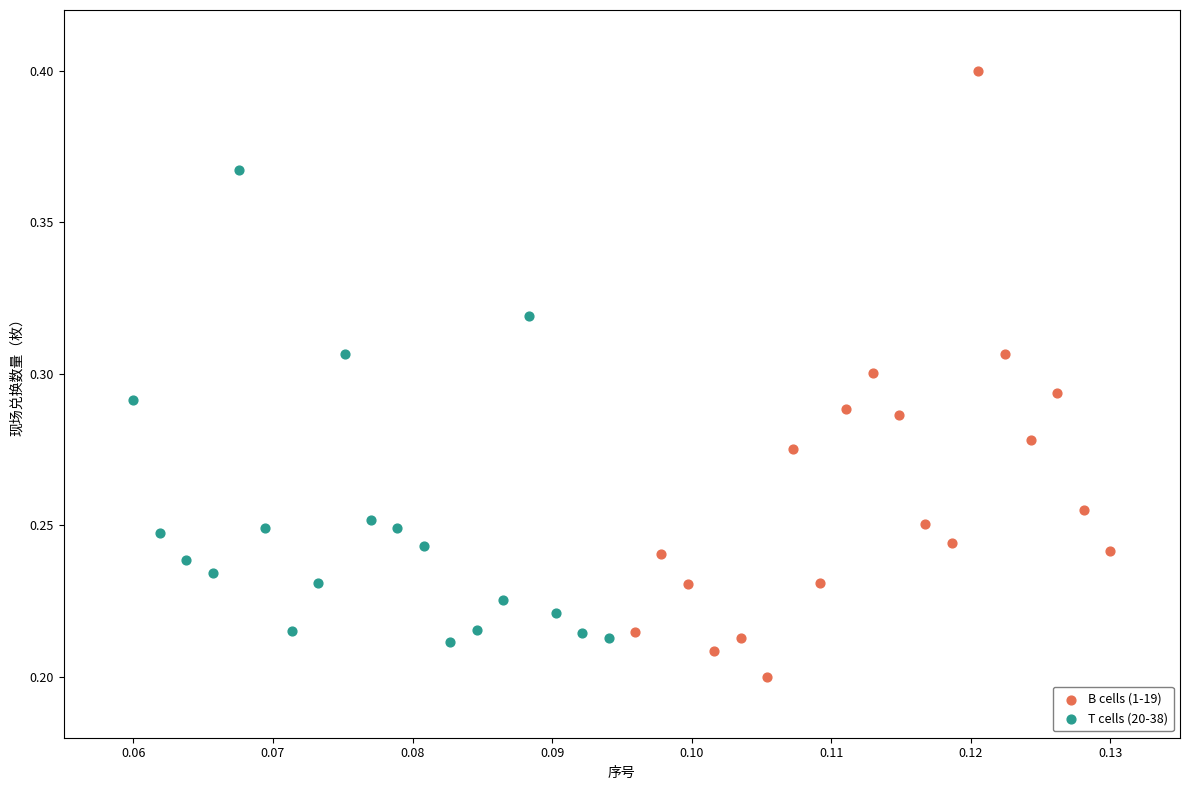

Which series has the widest spread of Y values?

B cells (1-19)